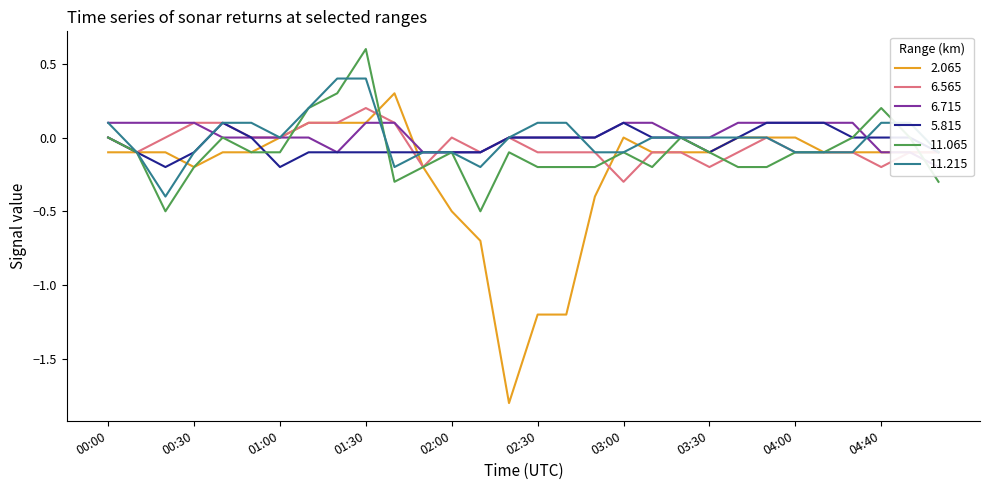

Which label corresponds to the largest value in the chart?

01:30